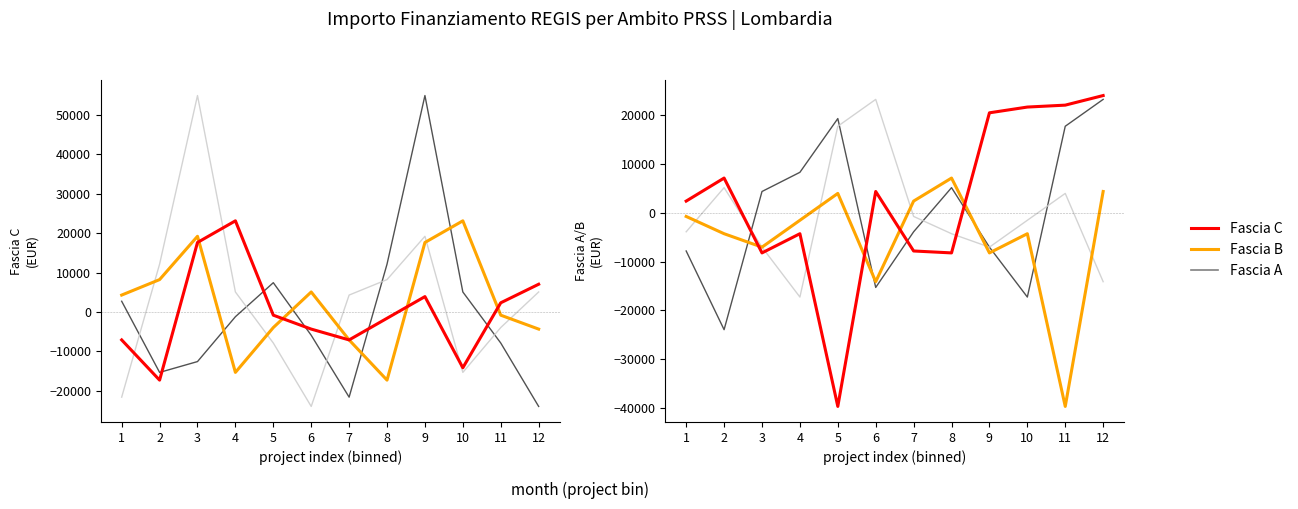

At which category is the sum across all series the highest?

12